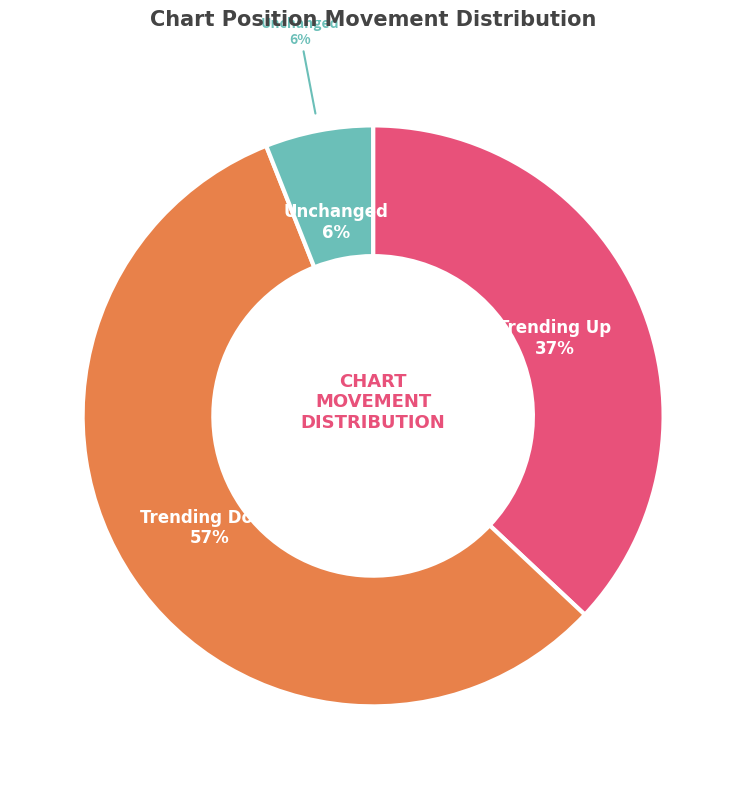

How much of the chart is everything except up?

63.0%